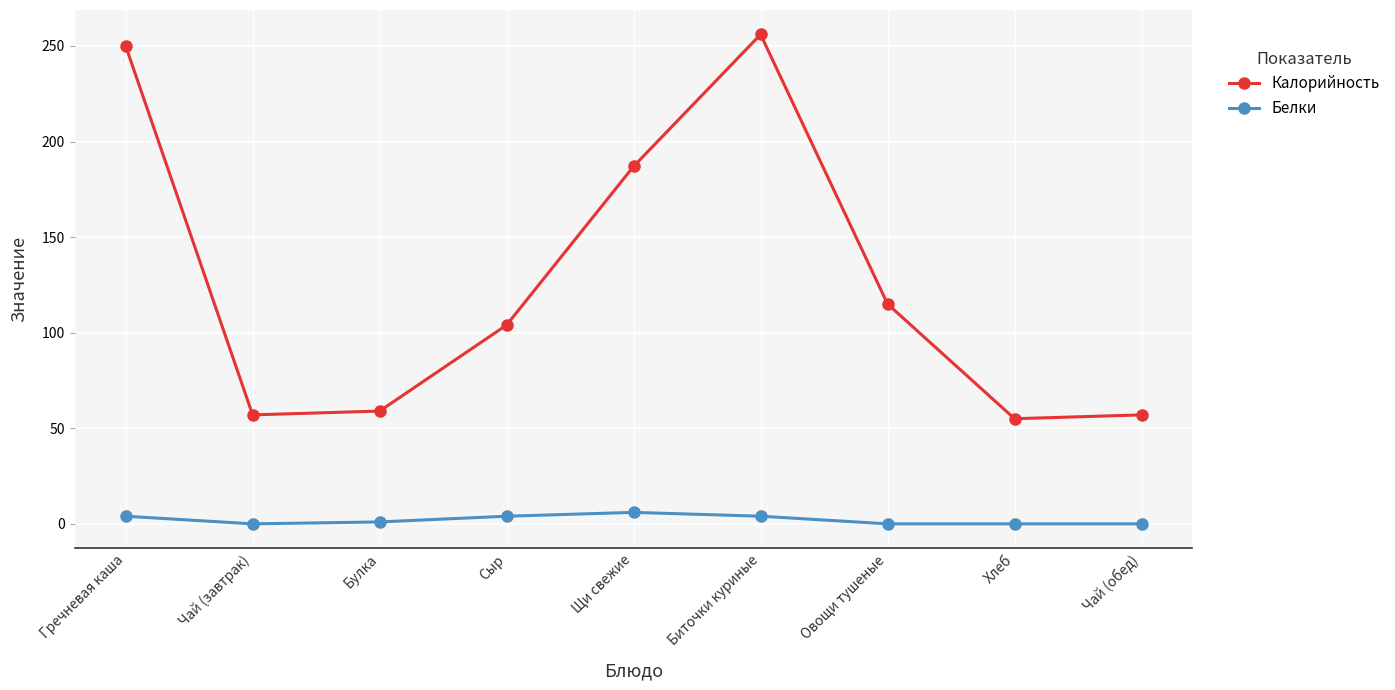

The Белки series shows 0 at Чай (завтрак). True or false?

True